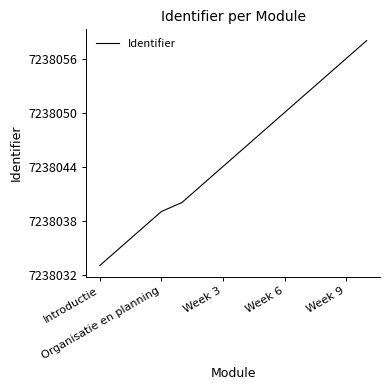

What is the maximum value shown in the chart?

7238058